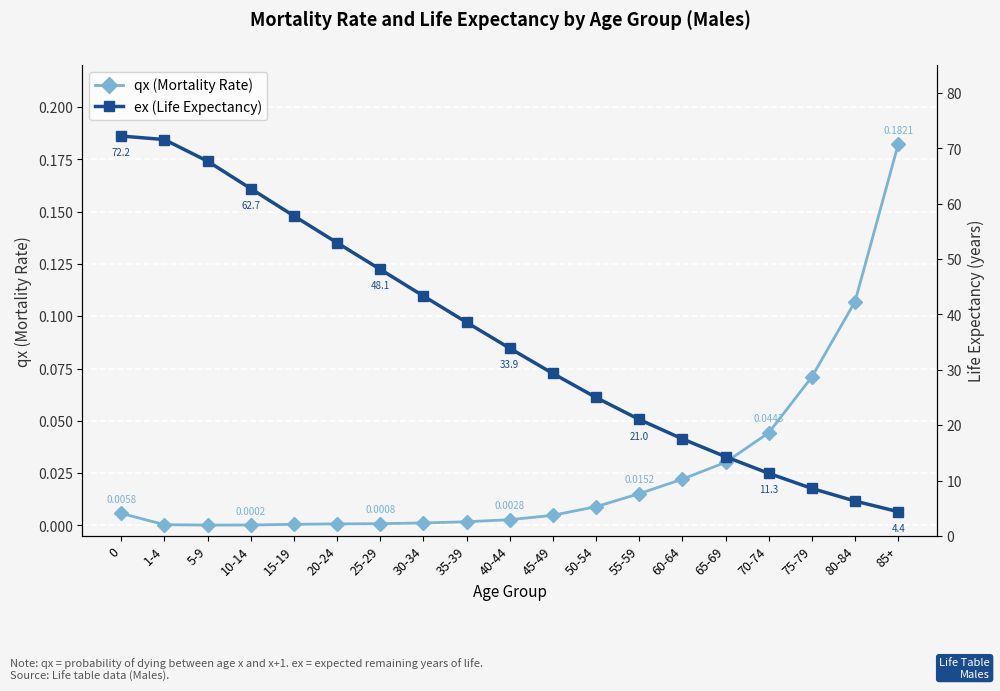

Between 20-24 and 80-84, which series saw the biggest shift?

ex (Life Expectancy)